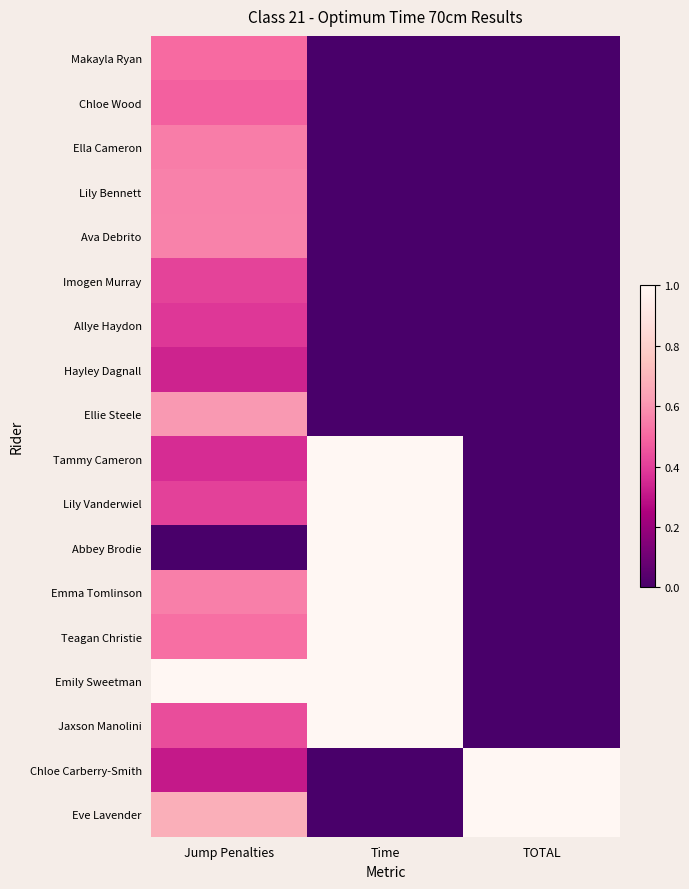

Which has a higher value, Time or Jump Penalties?

Jump Penalties